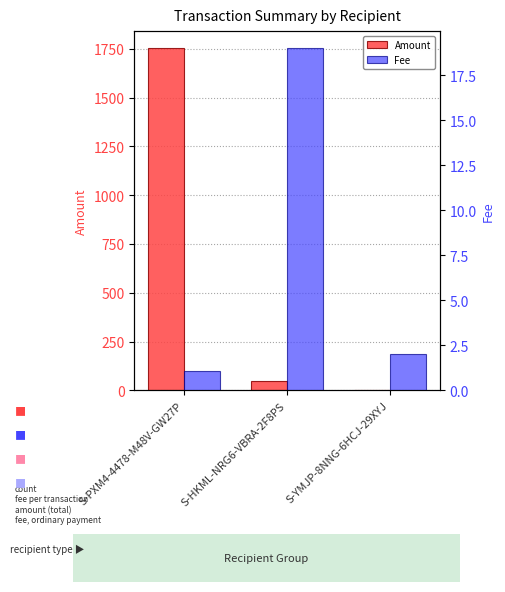

What are all the series names shown in the legend?

Amount, Fee